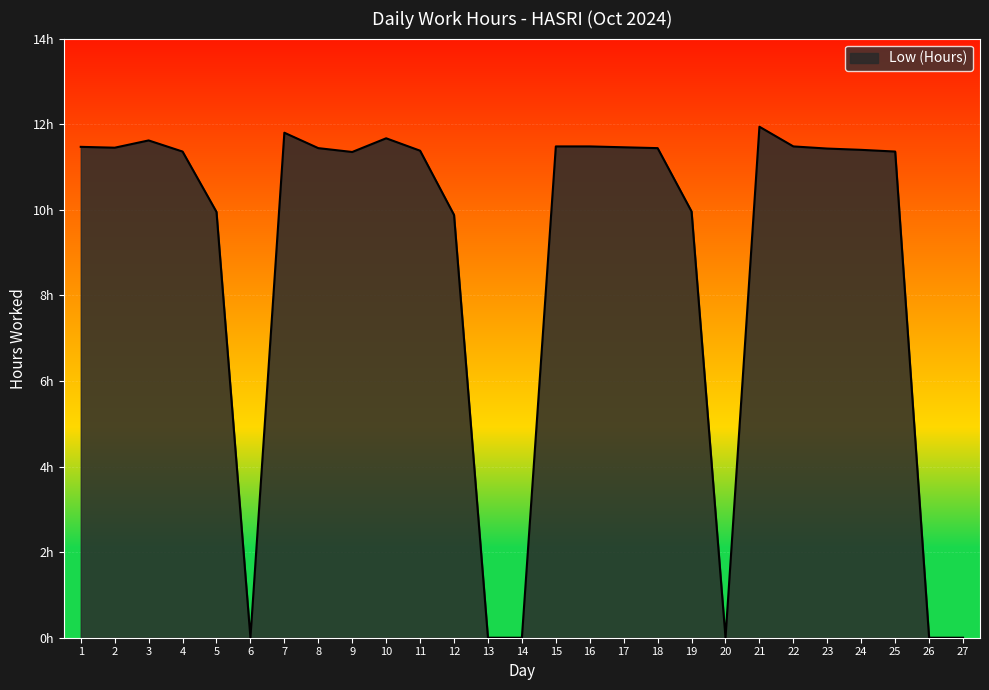

Reading right to left, list all the values displayed in this chart.

0.0	0.0	11.4	11.4	11.4	11.5	11.9	0.0	10.0	11.4	11.5	11.5	11.5	0.0	0.0	9.9	11.4	11.7	11.3	11.4	11.8	0.0	9.9	11.4	11.6	11.4	11.5